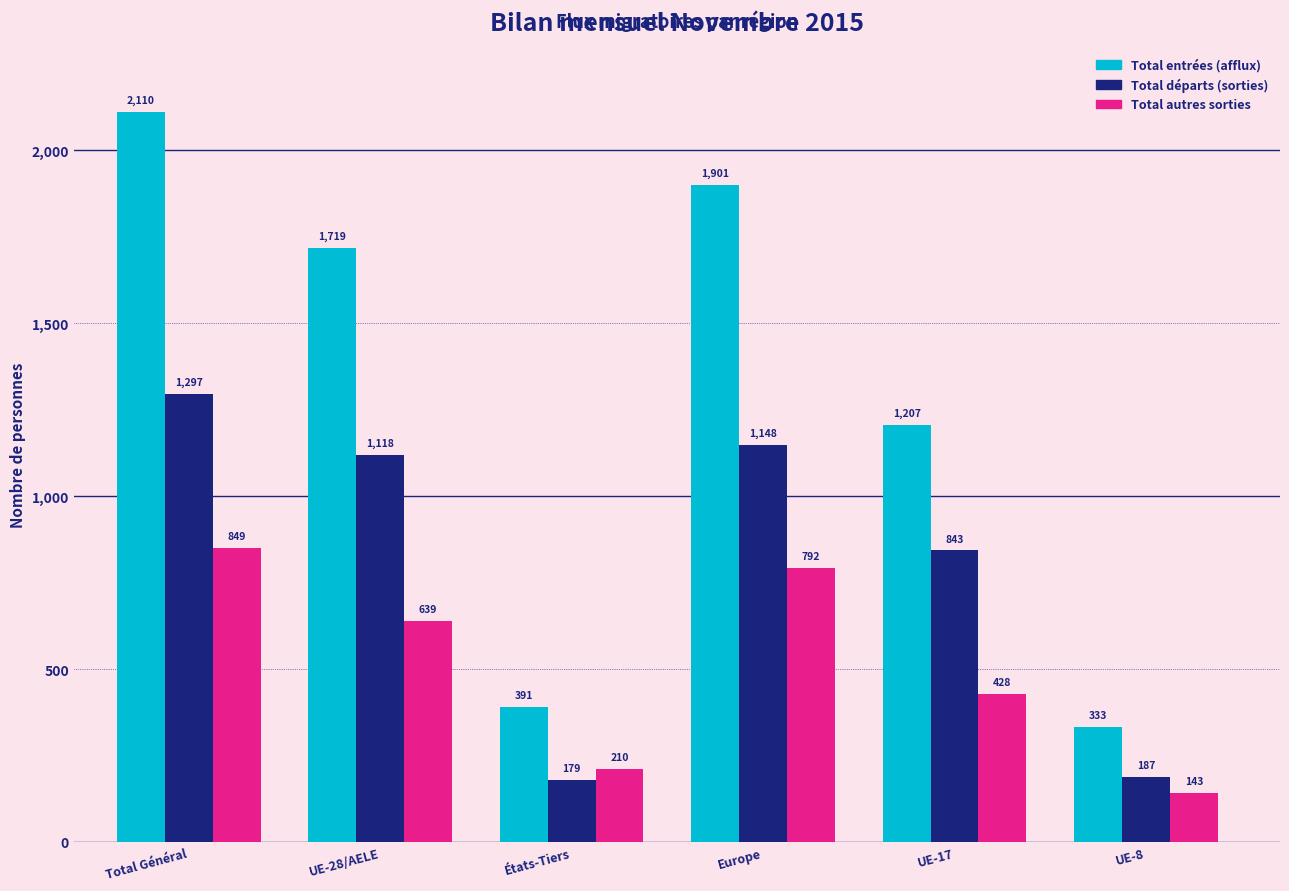

What is the value of the Total départs (sorties) bar at the 6th from the left?

187